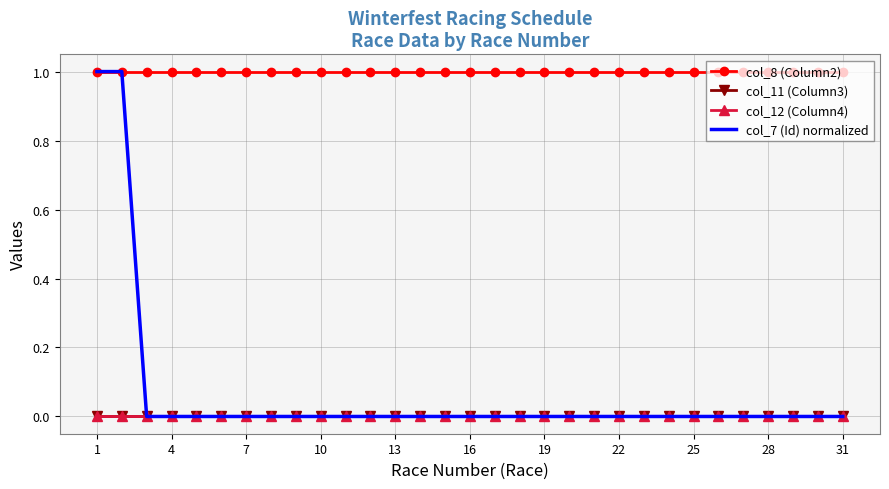

What is the value of the col_8 (Column2) point at the 25th from the left?

1